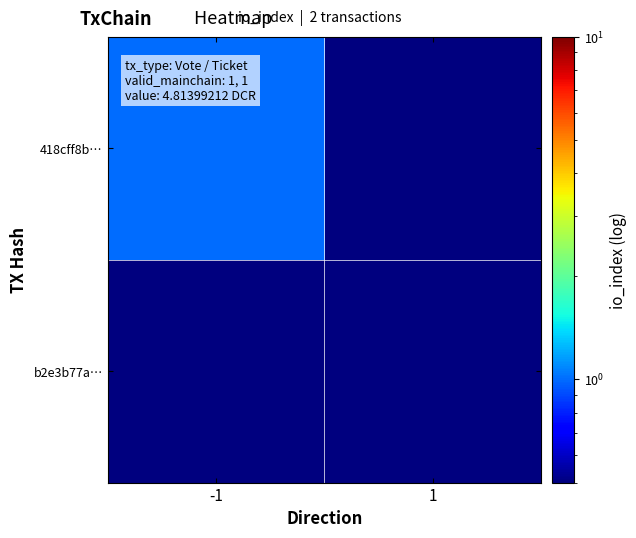

Which series has the widest spread of values?

418cff8b…